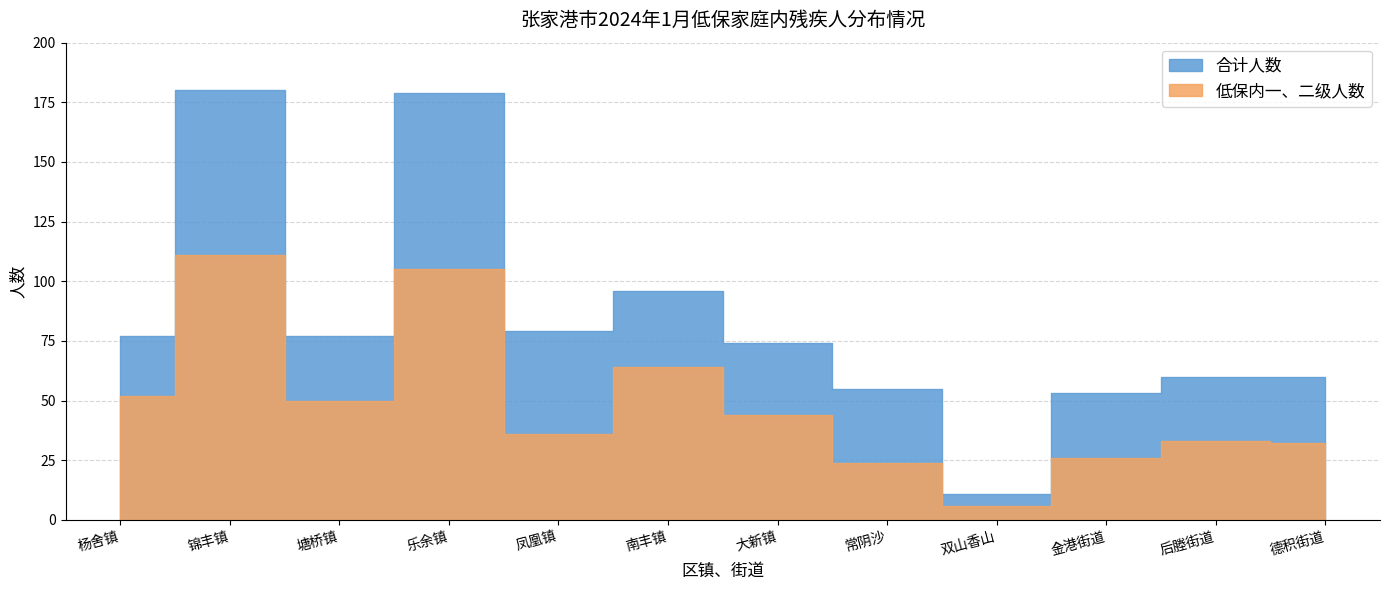

List the series in order of their peak value, highest first.

合计人数, 低保内一、二级人数